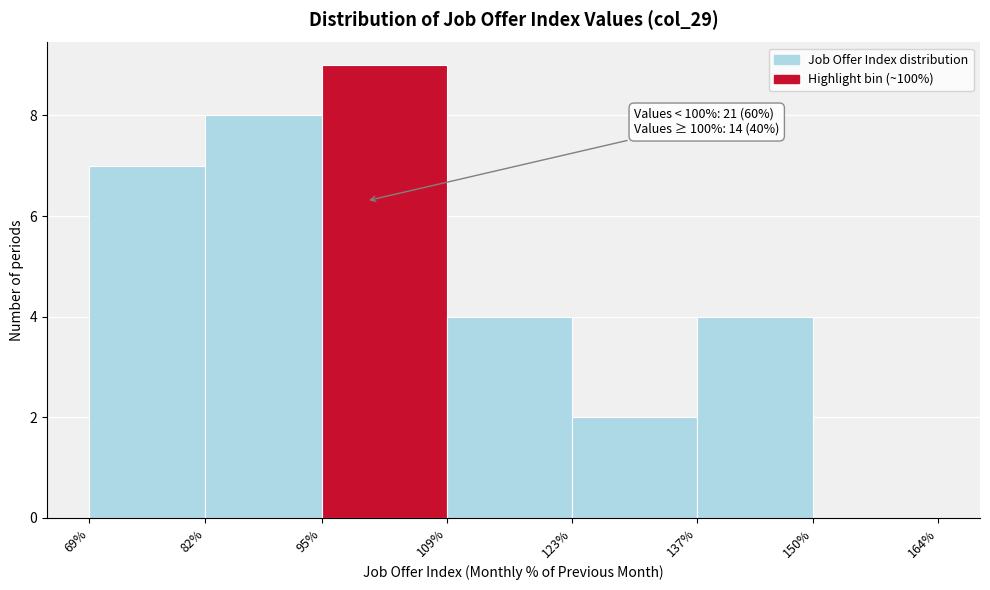

Over which range of the x-axis is the bar tallest?

95% to 109%